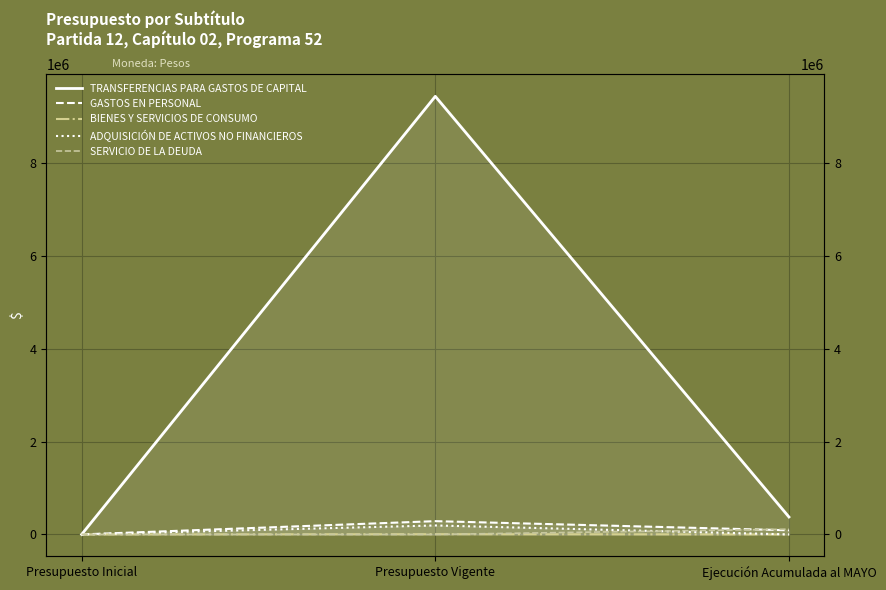

Where does the TRANSFERENCIAS PARA GASTOS DE CAPITAL series first go above 375469?

Presupuesto Vigente